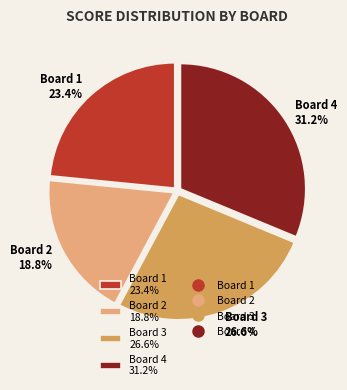

To the nearest percent, what is the combined percentage of Board 1 and Board 3?

50%